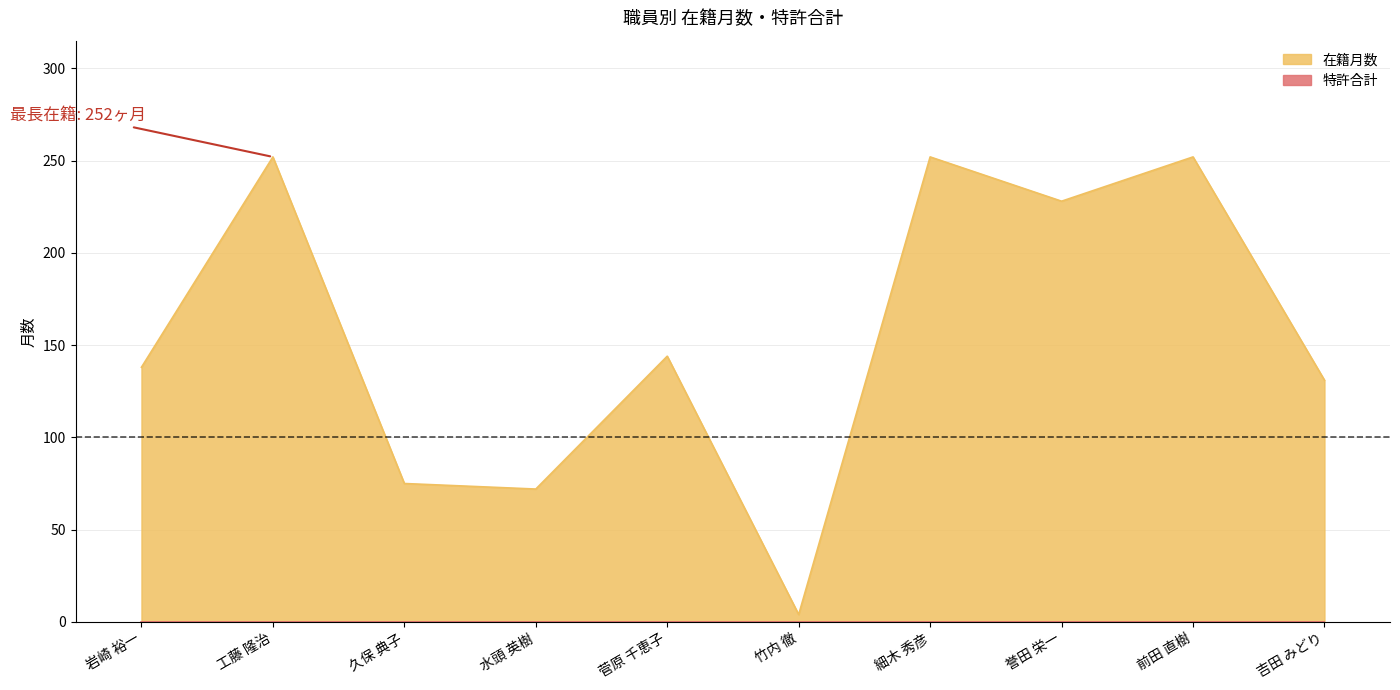

Where is the data nearest to the value 128?

吉田 みどり